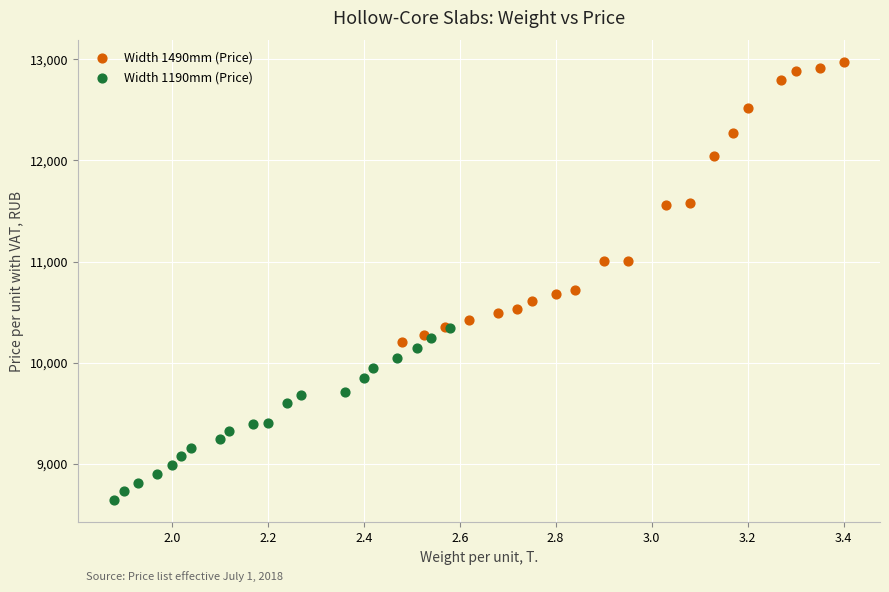

Which series contains the highest Y value?

Width 1490mm (Price)